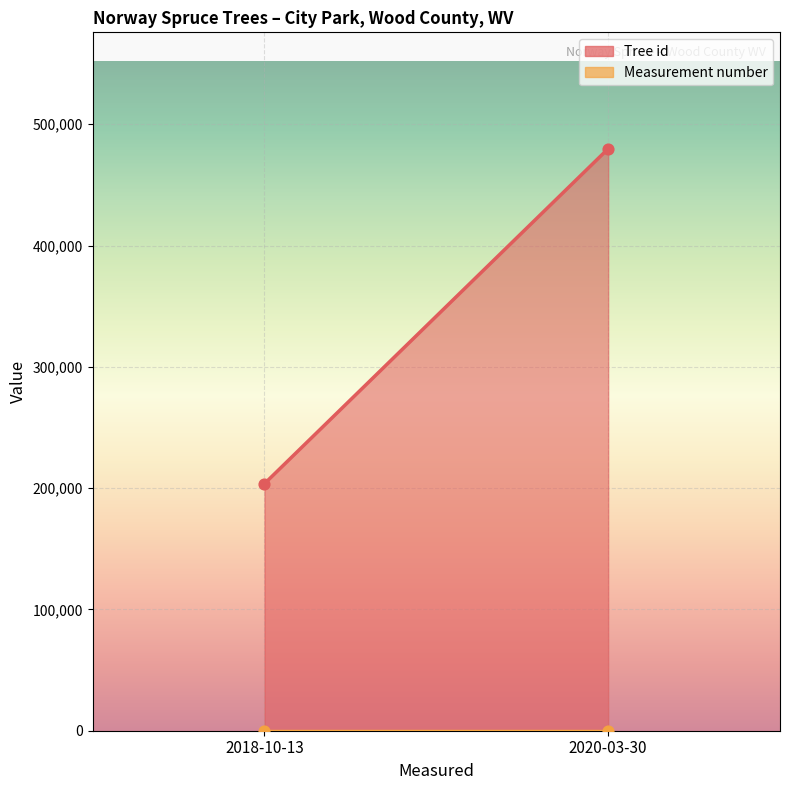

What are all the series names shown in the legend?

Tree id, Measurement number